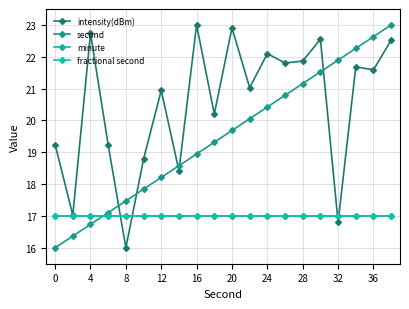

Which series has the widest spread of values?

intensity(dBm)